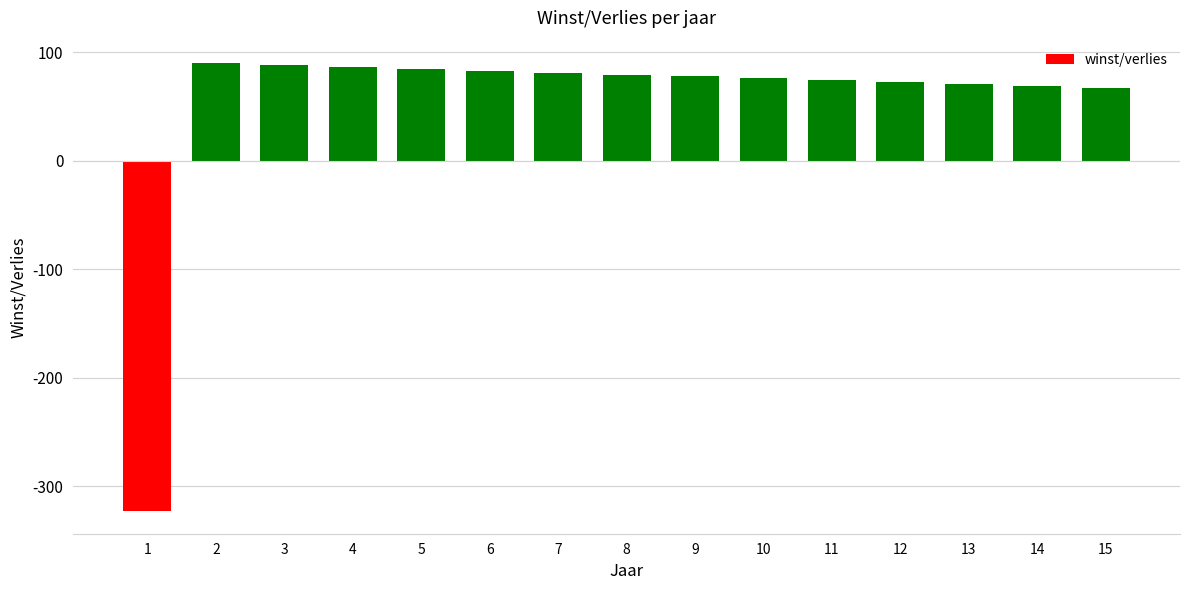

What is the sum of all values?

778.4